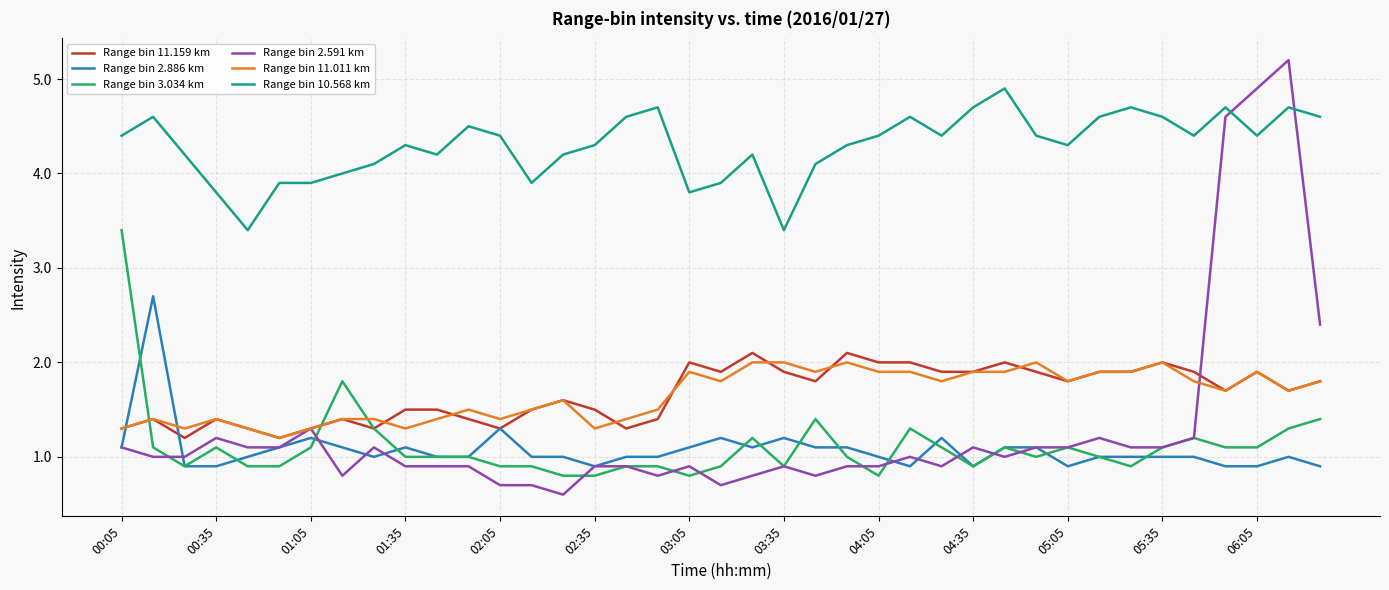

What is the smallest value displayed?

0.6